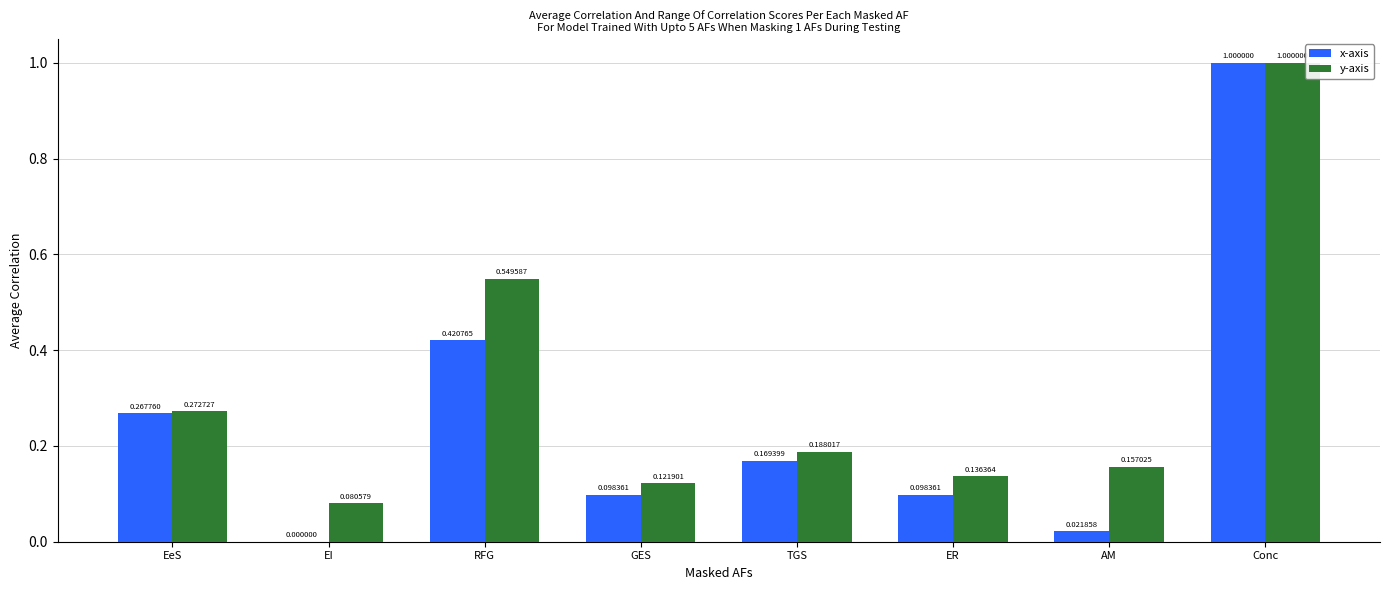

At which label does x-axis reach its peak?

Conc